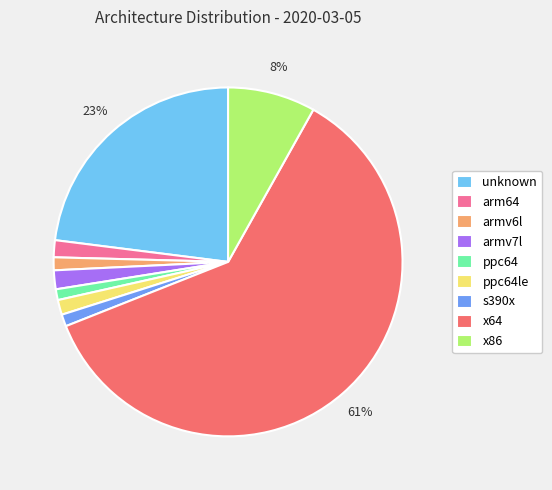

How many slices are in this pie chart?

9